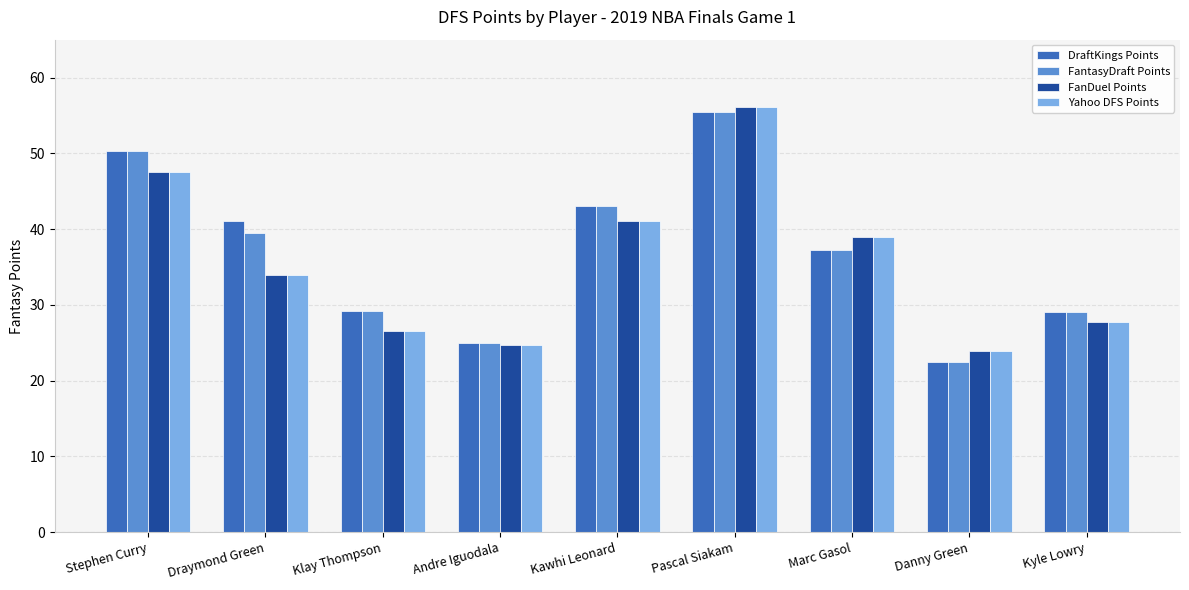

Read the Yahoo DFS Points value at Marc Gasol.

38.9